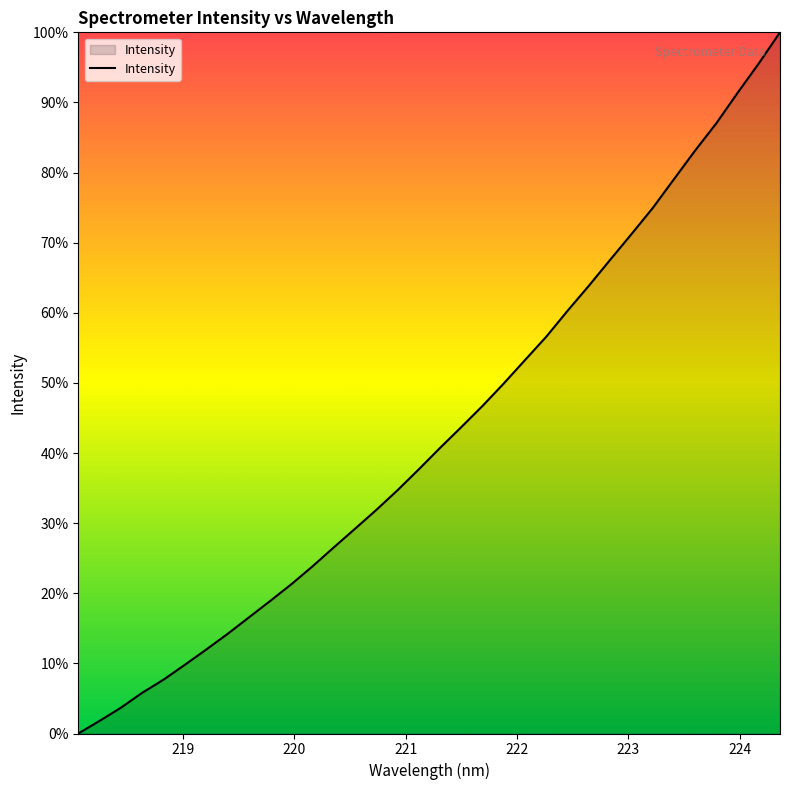

True or false: there are more than 2 points higher than both neighbors.

False